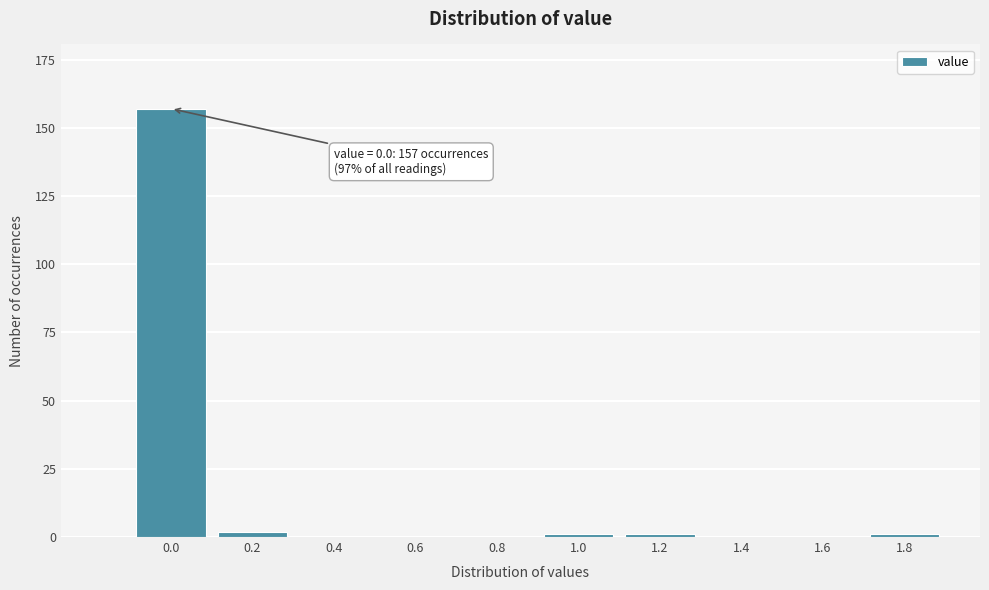

Reading left to right, what are all the values shown in this chart?

0.0=157	0.2=2	0.4=0	0.6=0	0.8=0	1.0=1	1.2=1	1.4=0	1.6=0	1.8=1